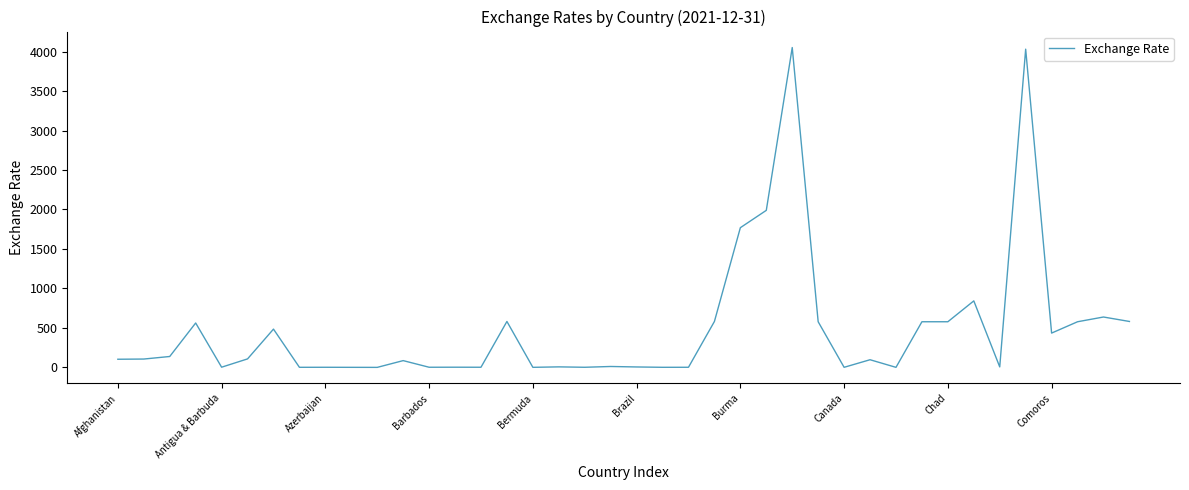

What is the difference between the maximum and minimum values?

4050.6